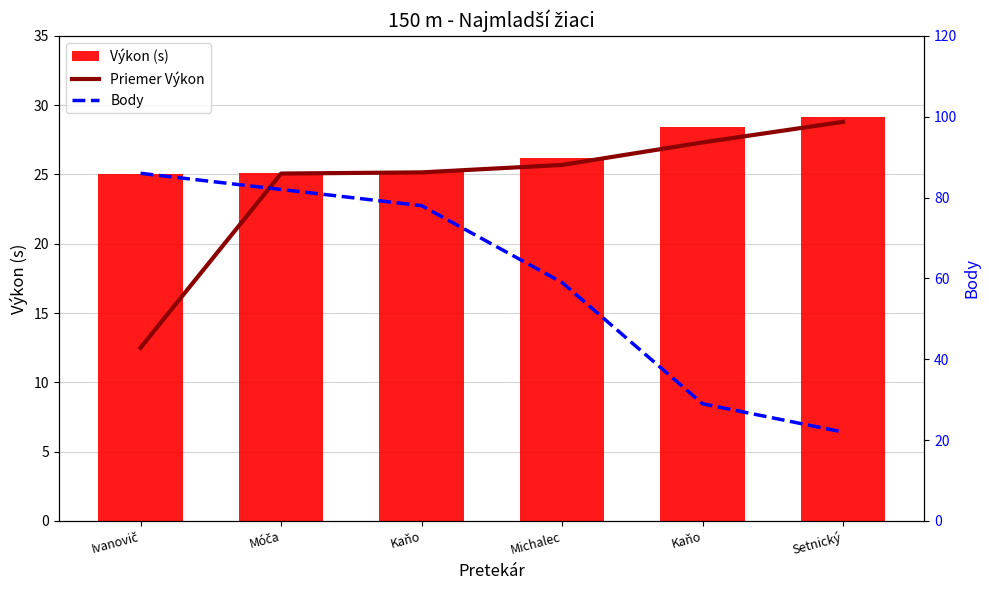

Is it true that Priemer Výkon equals 7.5 at Kaňo?

False